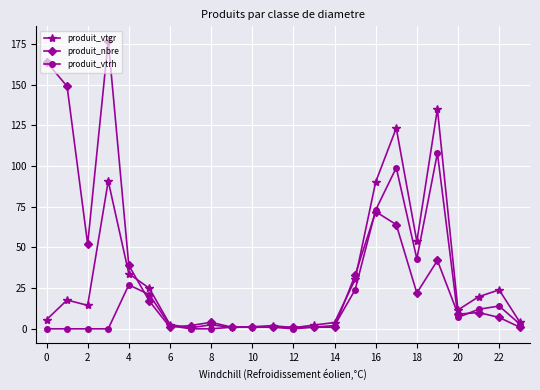

List the series in order of their peak value, highest first.

produit_nbre, produit_vtgr, produit_vtrh